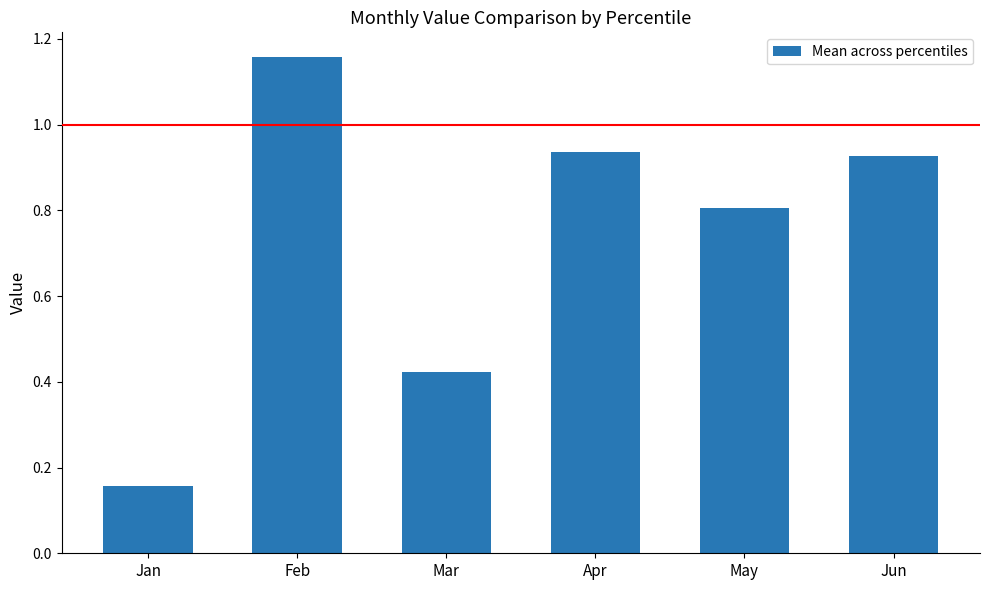

At which category does the chart reach its peak across all series?

Feb